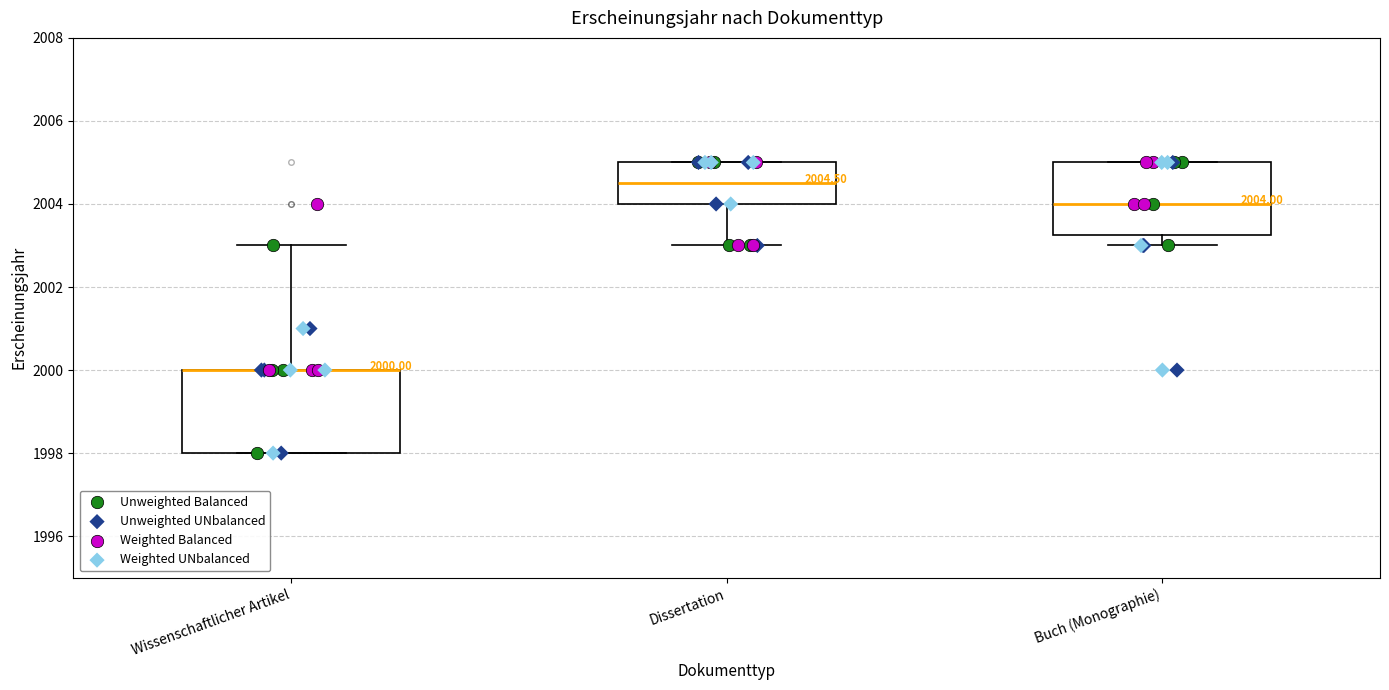

Which box is the tallest, from its lower edge to its upper edge?

Wissenschaftlicher Artikel